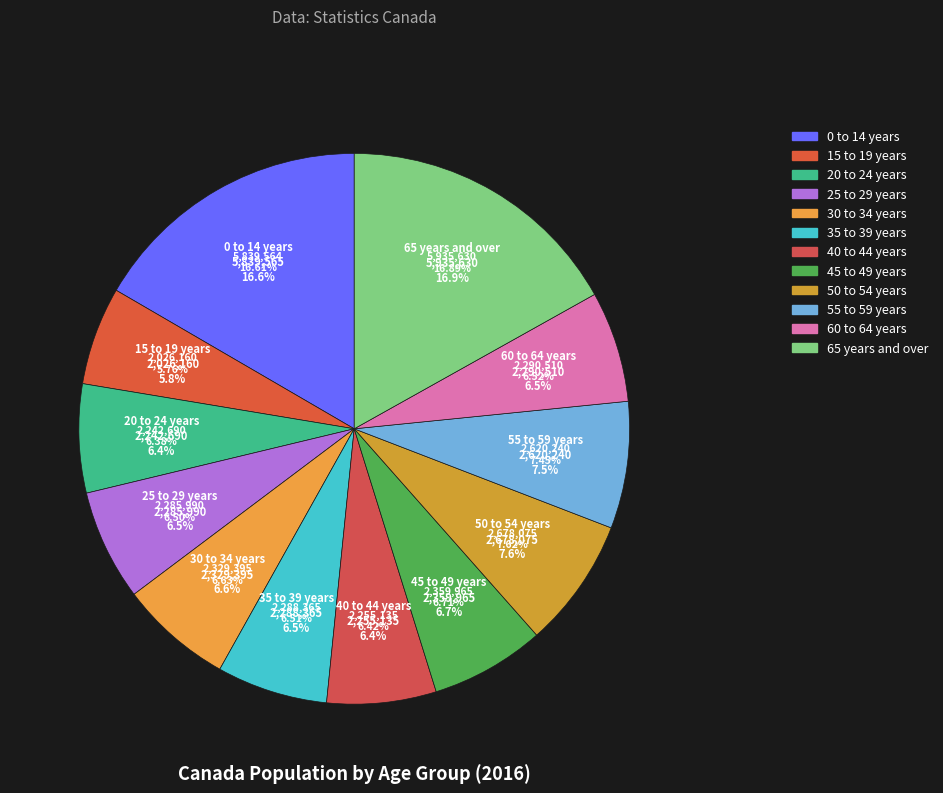

Combined, do 60 to 64 years and 0 to 14 years account for over 50%?

No